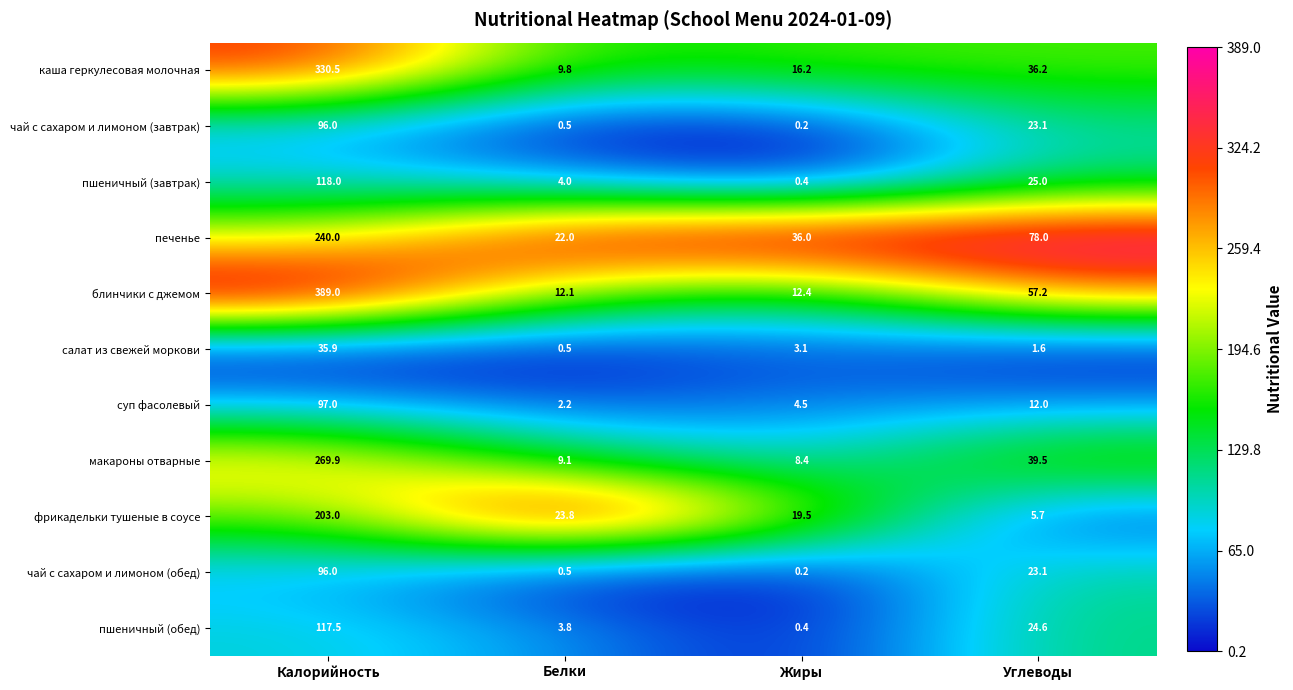

What is the sum of all пшеничный (завтрак) values?

147.4